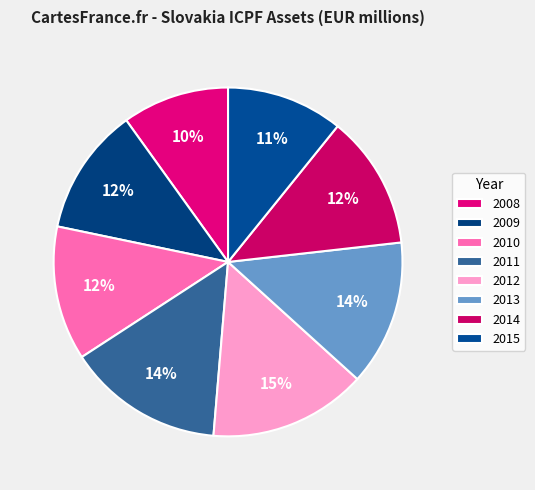

Count the number of slices in the pie.

8